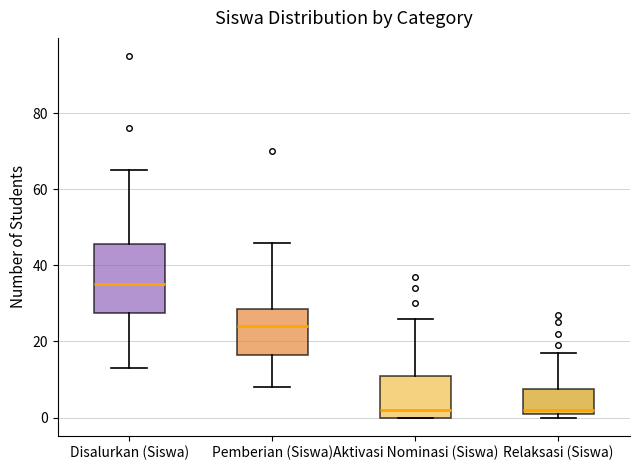

Which box is the tallest, from its lower edge to its upper edge?

Disalurkan (Siswa)